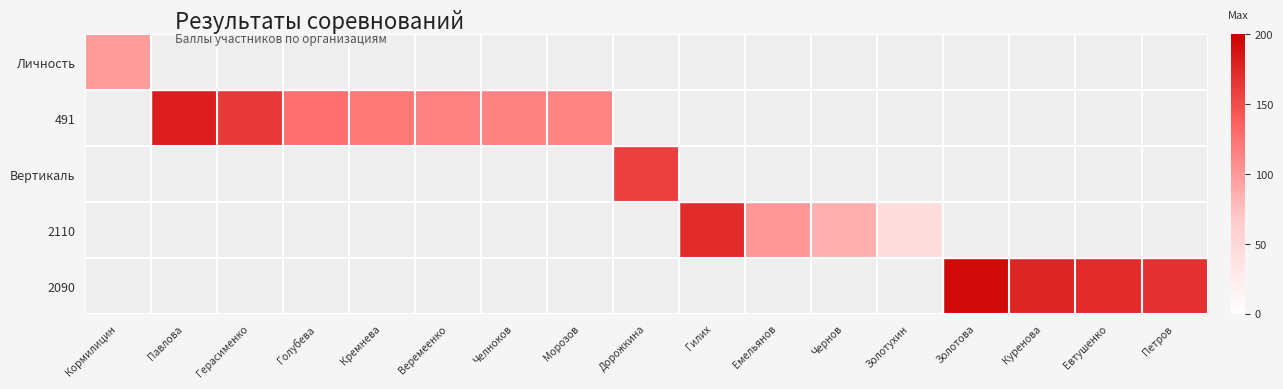

Which series has the largest total across all categories?

491